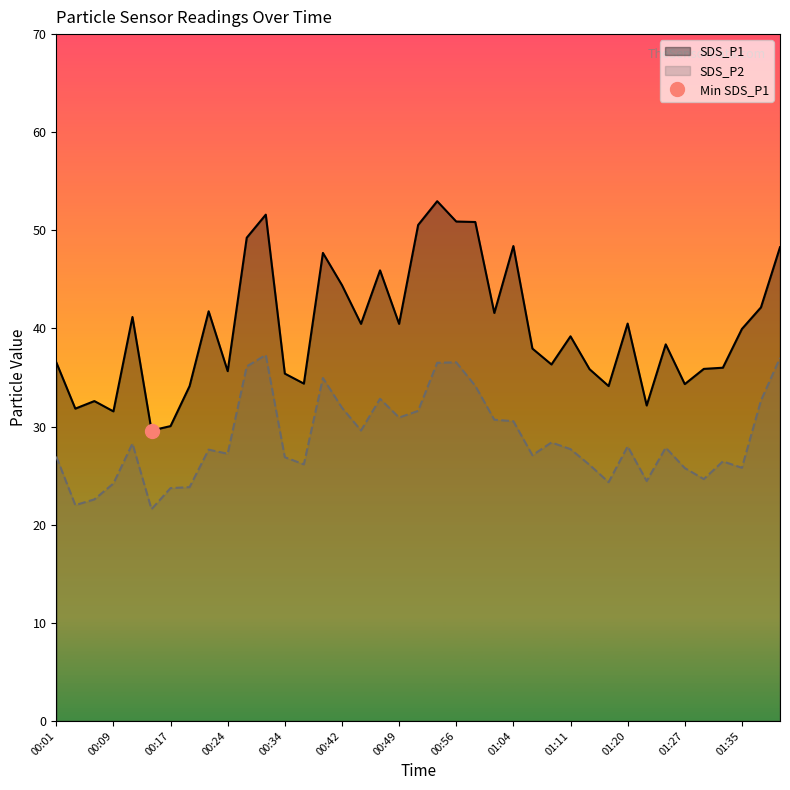

At which category is the sum across all series the highest?

20